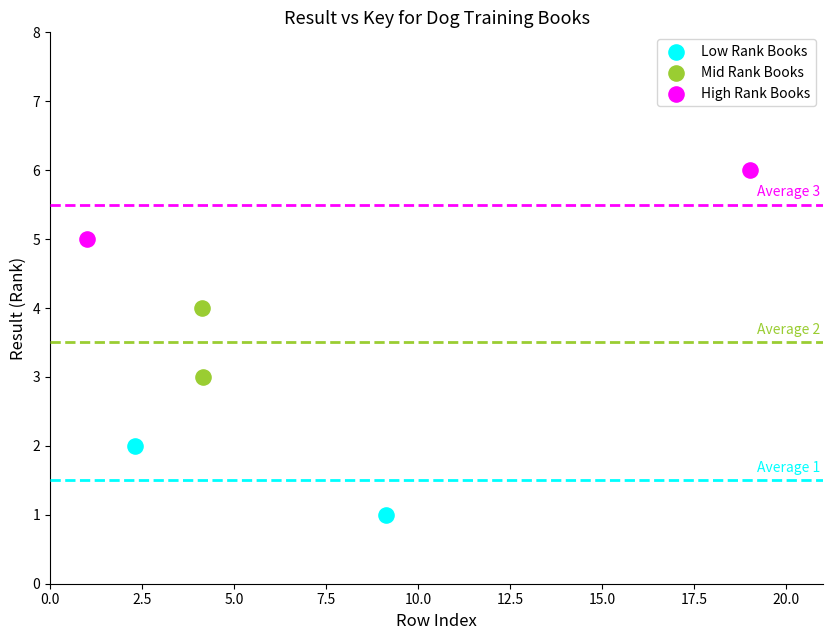

What are all the series names shown in the legend?

Low Rank Books, Mid Rank Books, High Rank Books